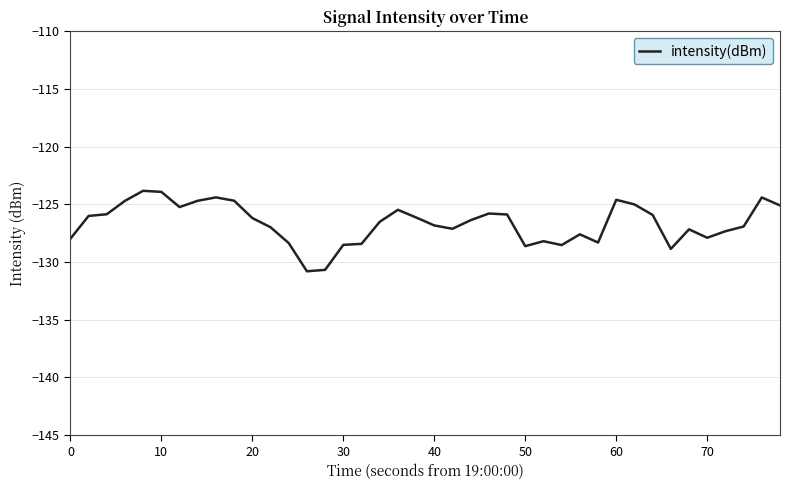

What is the difference between the maximum and minimum values?

7.0